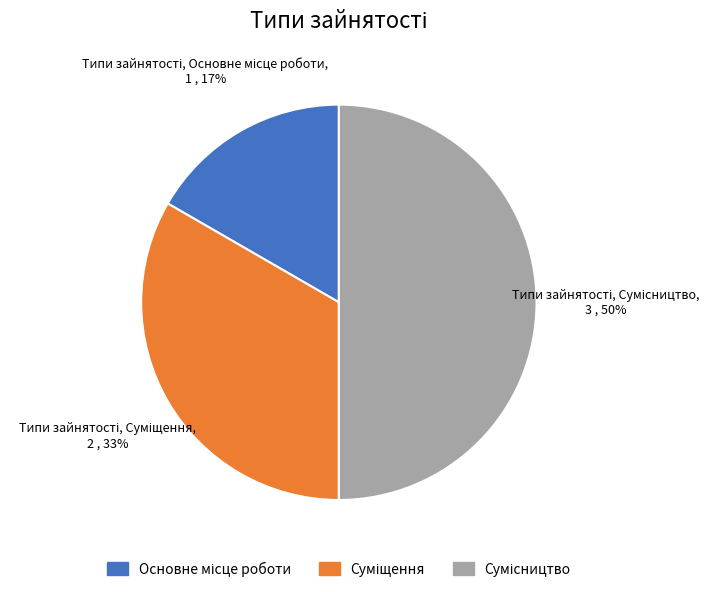

To the nearest percent, what is the average slice percentage?

33%